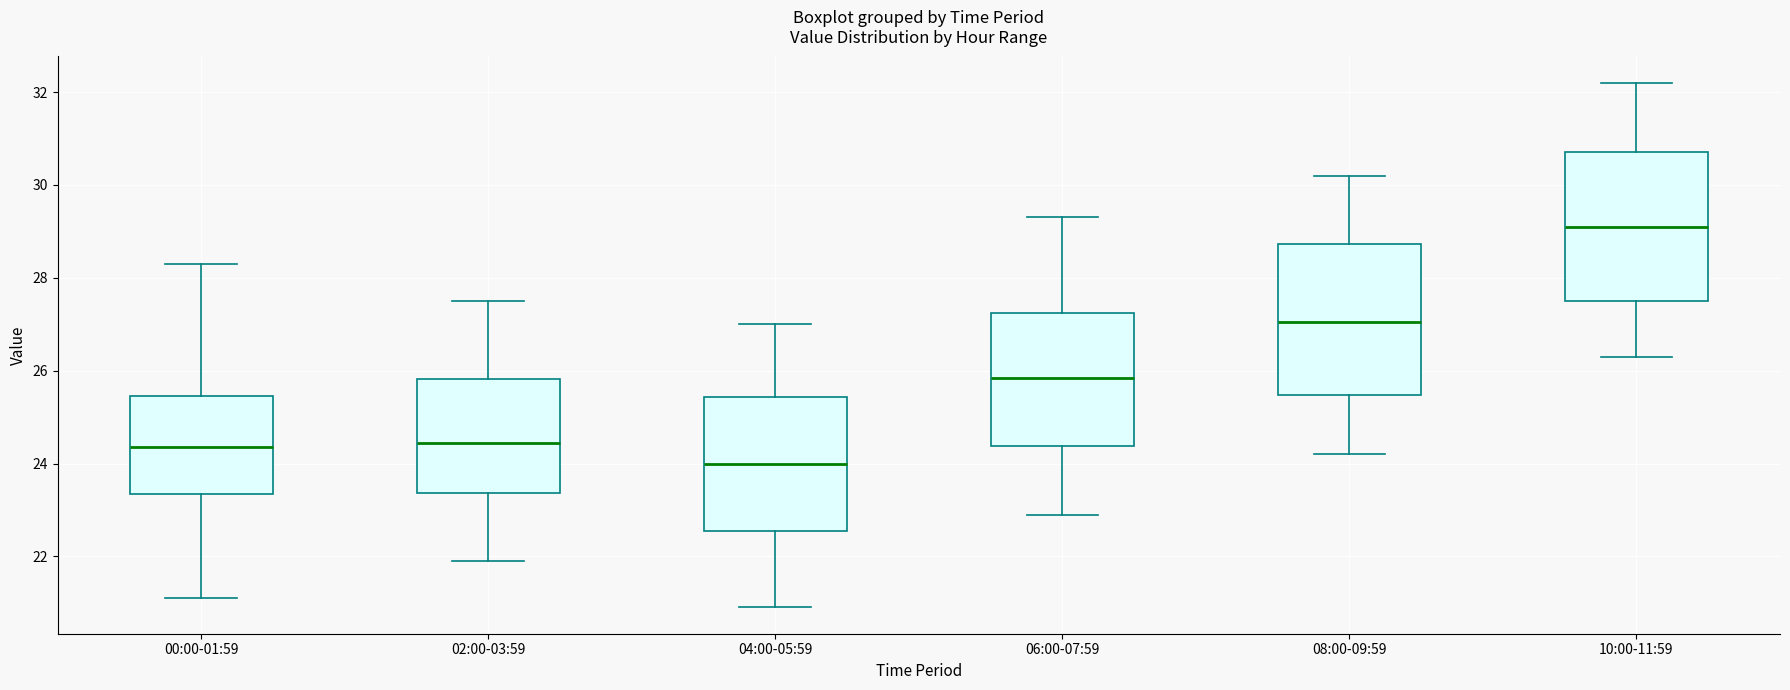

Reading left to right, transcribe this box plot: for each box, give where its median line is, the range the box spans, and where its two whiskers end, as read against the y-axis. The values are not printed on the chart, so give them approximately, as read against the axis.

00:00-01:59: median 24.4, box 23.4 to 25.4, whiskers 21.2 to 28.4
02:00-03:59: median 24.4, box 23.4 to 25.8, whiskers 22.0 to 27.6
04:00-05:59: median 24.0, box 22.6 to 25.4, whiskers 21.0 to 27.0
06:00-07:59: median 25.8, box 24.4 to 27.2, whiskers 23.0 to 29.4
08:00-09:59: median 27.0, box 25.4 to 28.8, whiskers 24.2 to 30.2
10:00-11:59: median 29.2, box 27.6 to 30.8, whiskers 26.4 to 32.2